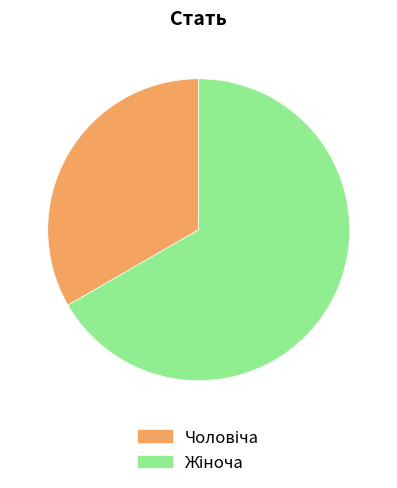

How many slices are in this pie chart?

2